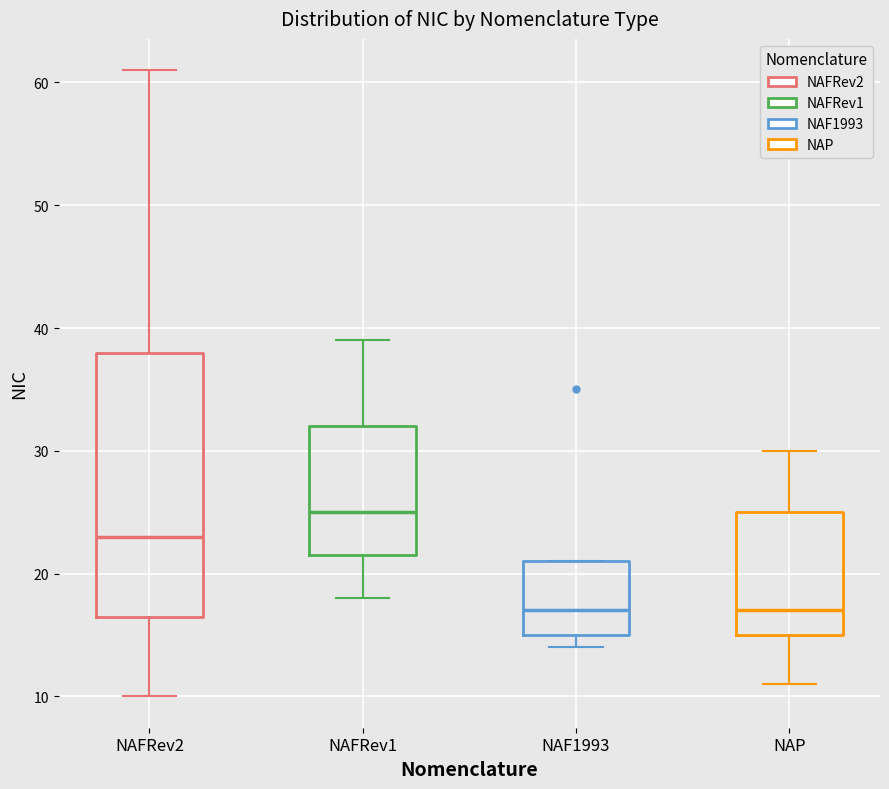

Comparing the boxes themselves (not the whiskers), which one is the tallest?

NAFRev2